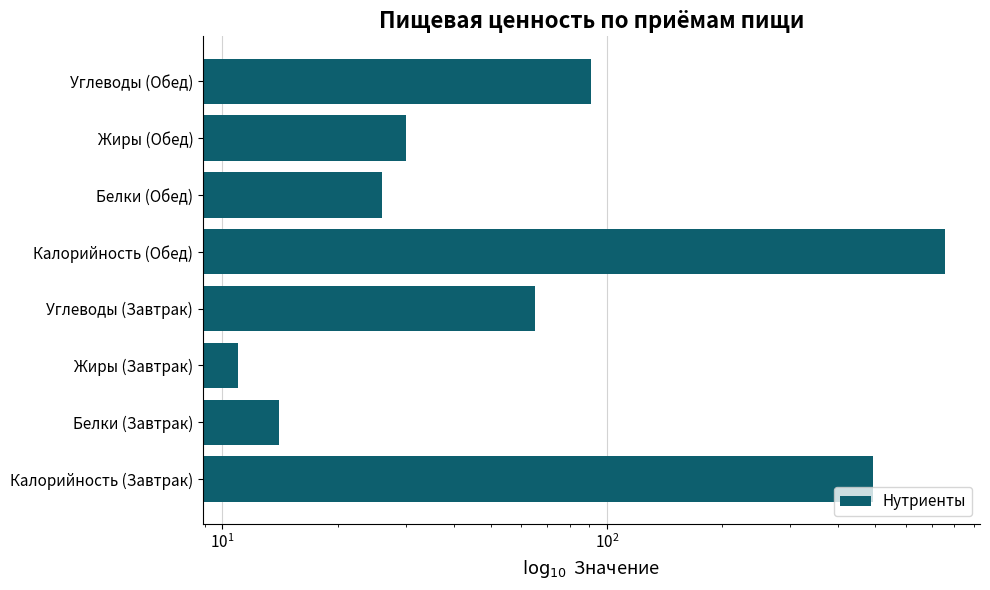

What is the difference between the maximum and minimum values?

746